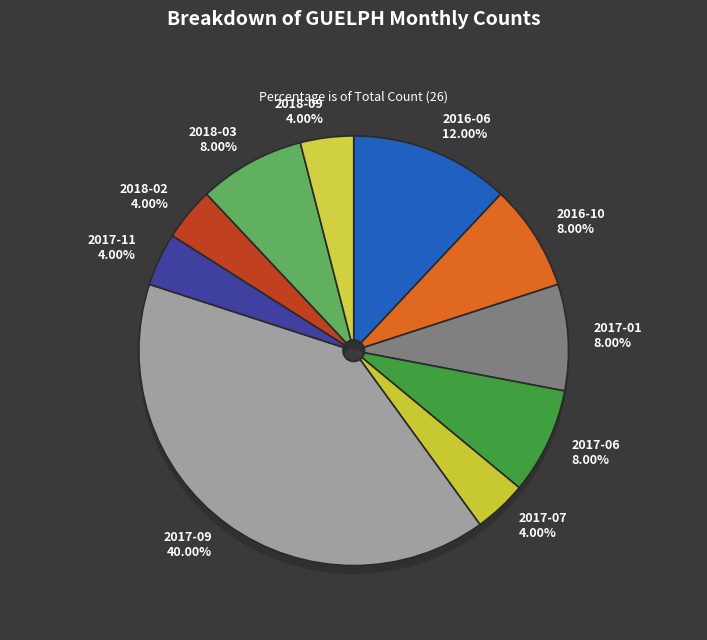

Is 2017-11 the majority of the pie?

No